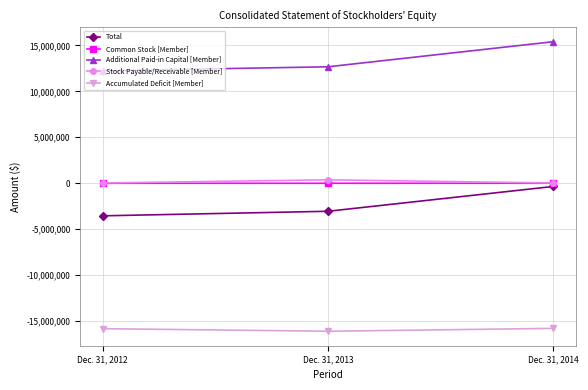

What is the total value across all series at Dec. 31, 2014?

-694288